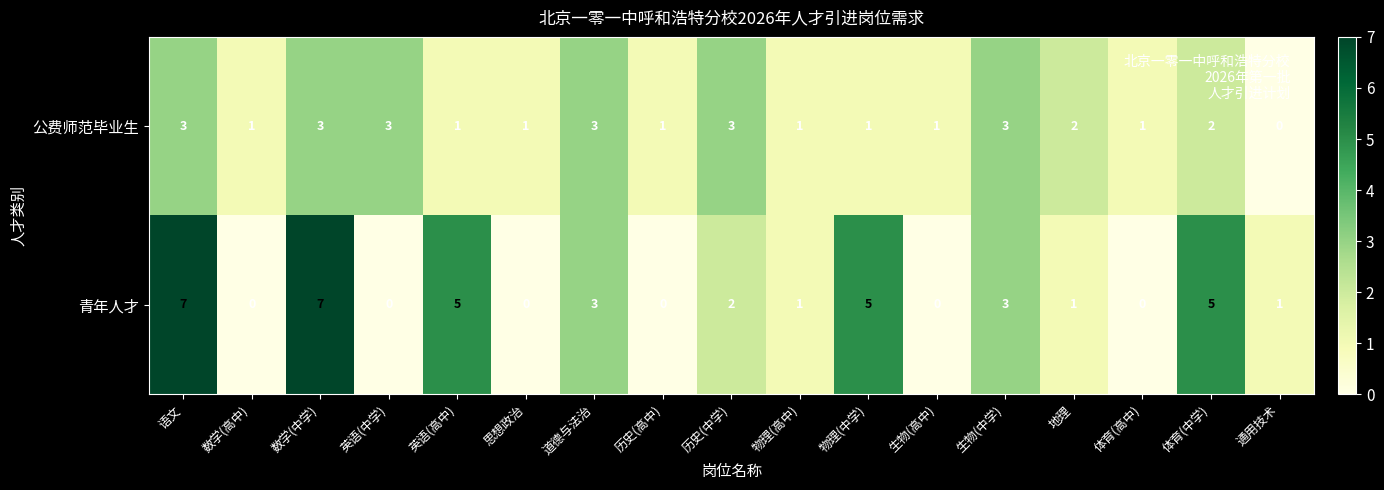

The 公费师范毕业生 series shows 5 at 历史(中学). True or false?

False